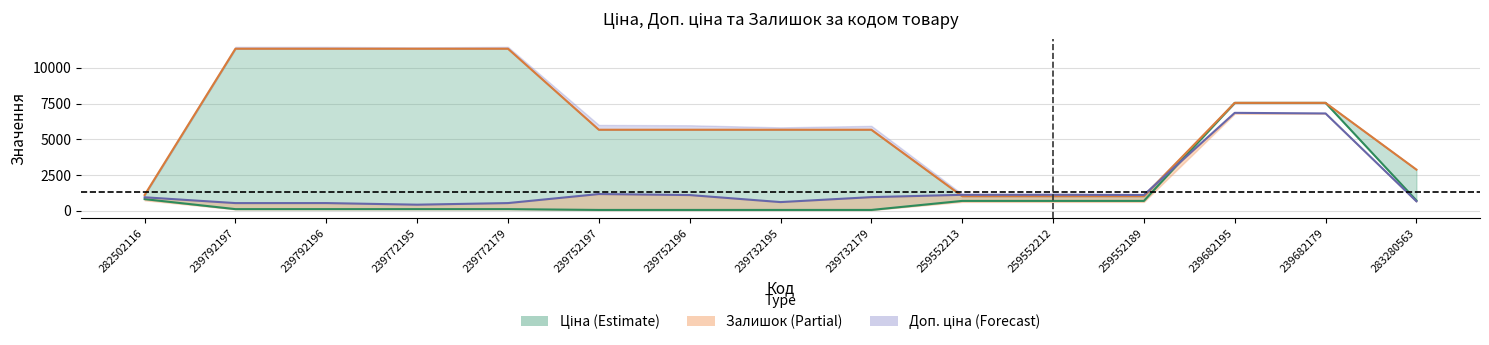

At which label does Доп. ціна reach its peak?

239792197